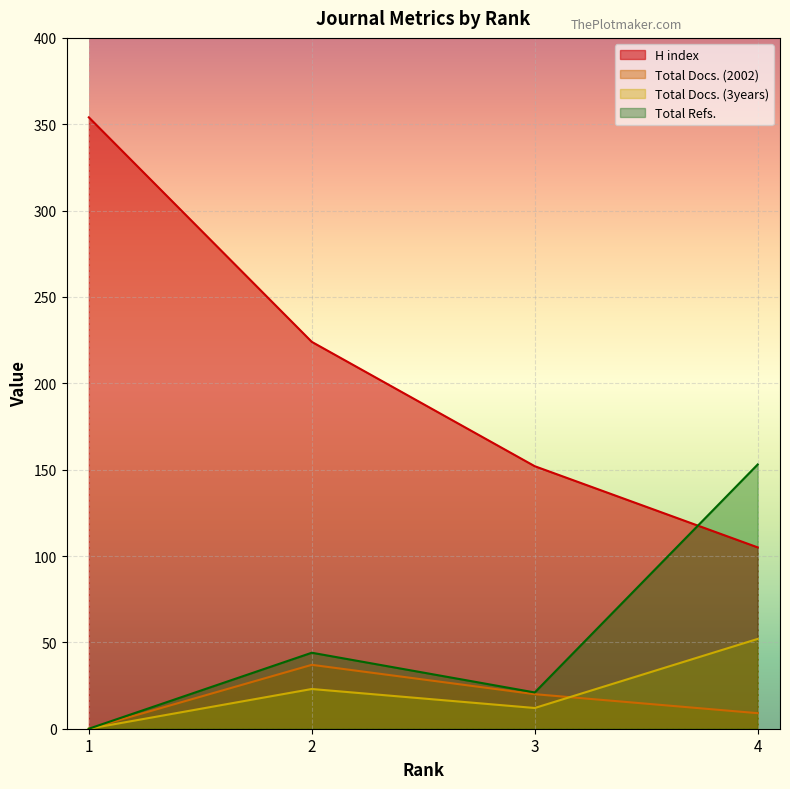

What is the total value across all series at 3?

205